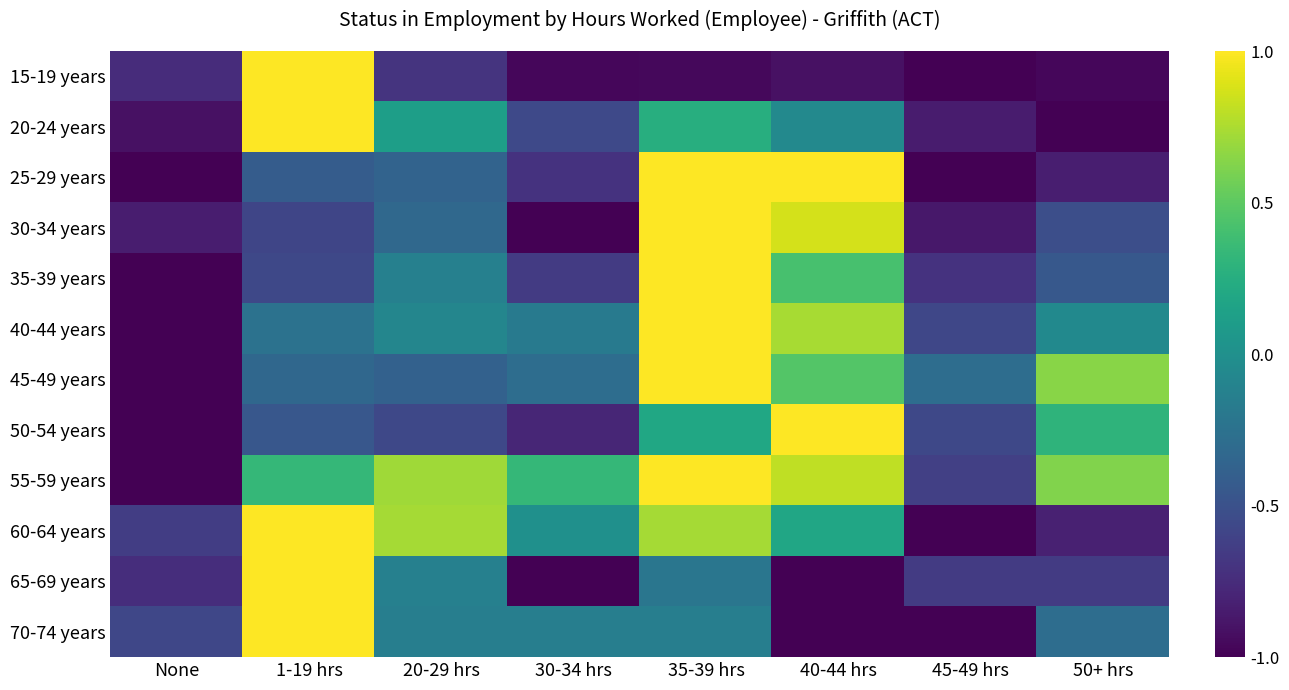

At which category does the chart reach its minimum across all series?

45-49 hrs